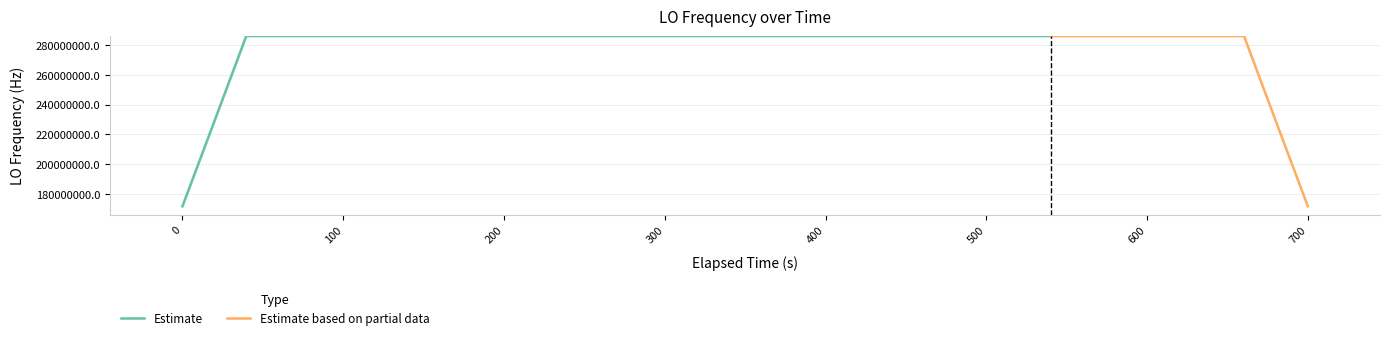

What is the lowest value of the Estimate series?

171628200.2